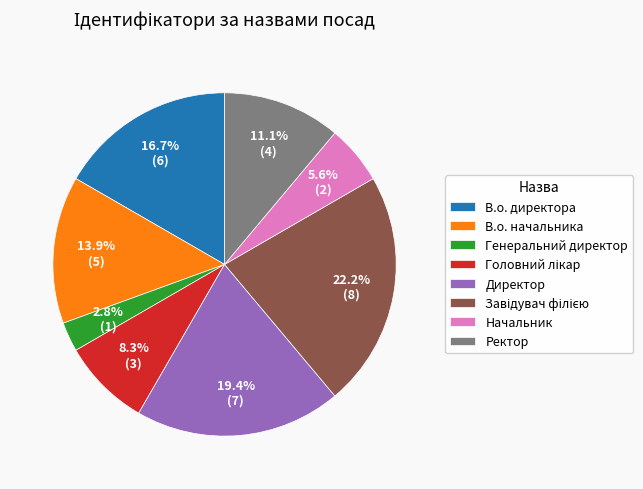

Combined, do В.о. начальника and Ректор account for over 50%?

No